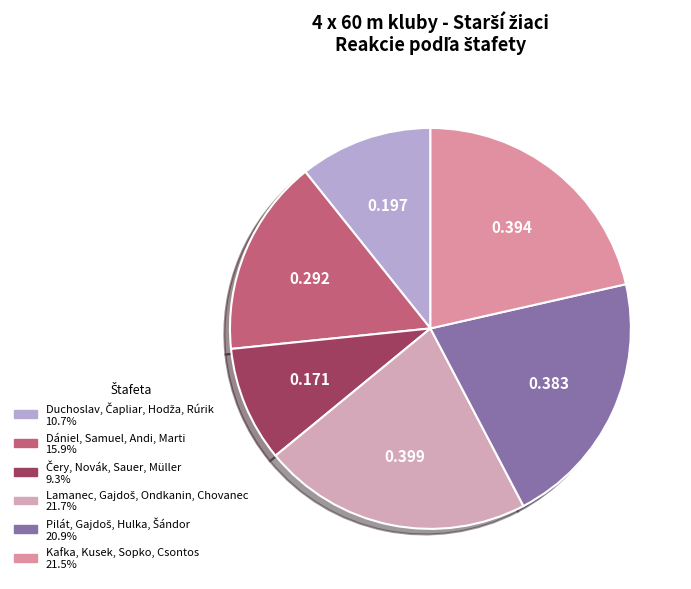

Does Kafka, Kusek, Sopko, Csontos represent more than half of the total?

No